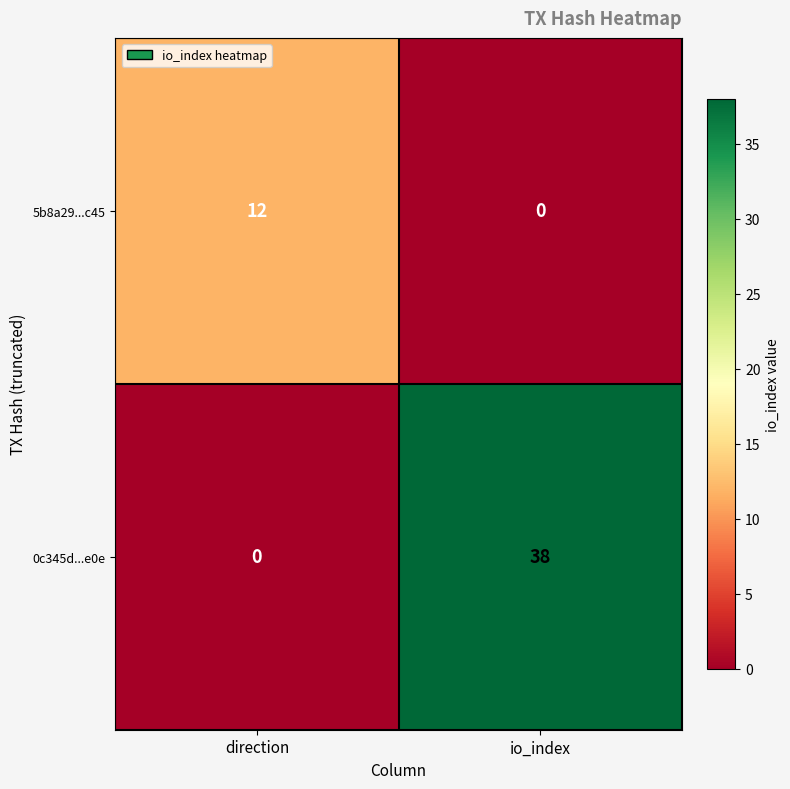

True or false: 0c345d...e0e has a value of 0 at direction.

True